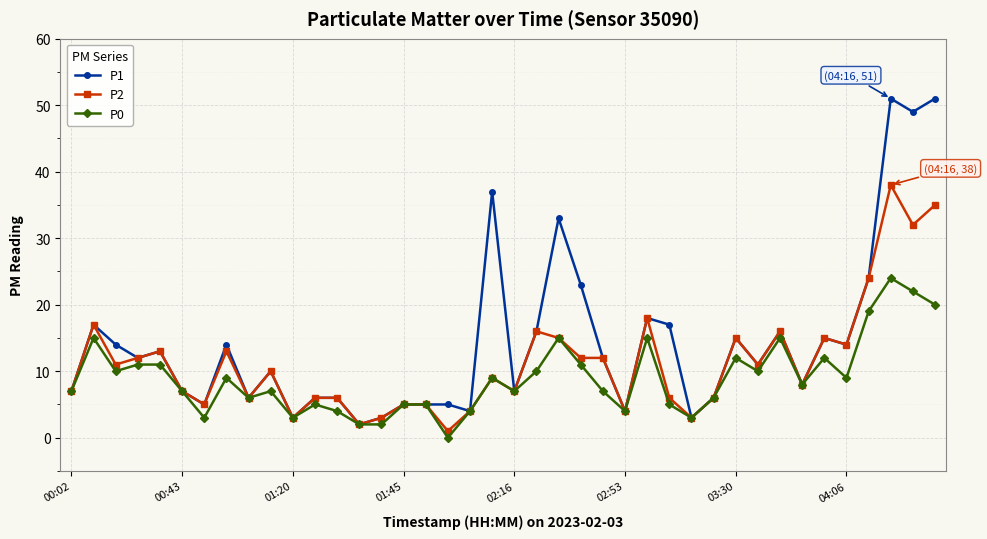

Rank the series by their maximum value, from lowest to highest.

P0, P2, P1